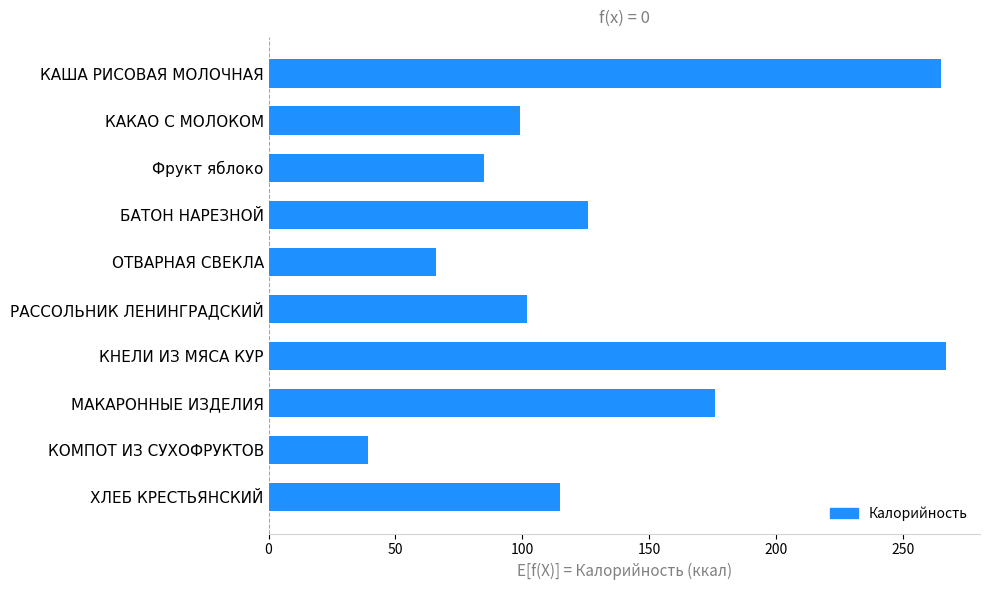

What is the label of the 7th bar from the top?

КНЕЛИ ИЗ МЯСА КУР